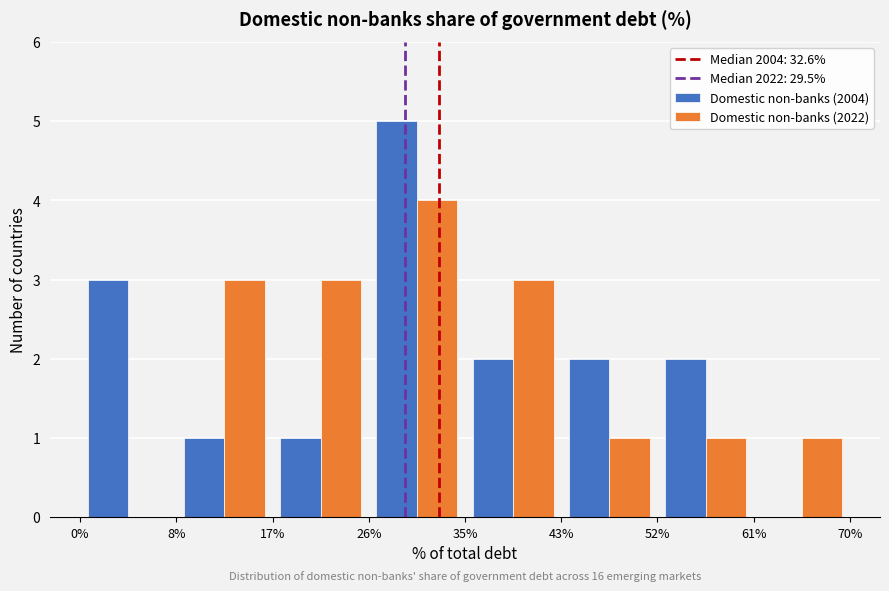

In the Domestic non-banks (2004) series, which range on the x-axis has the tallest bar?

26% to 35%